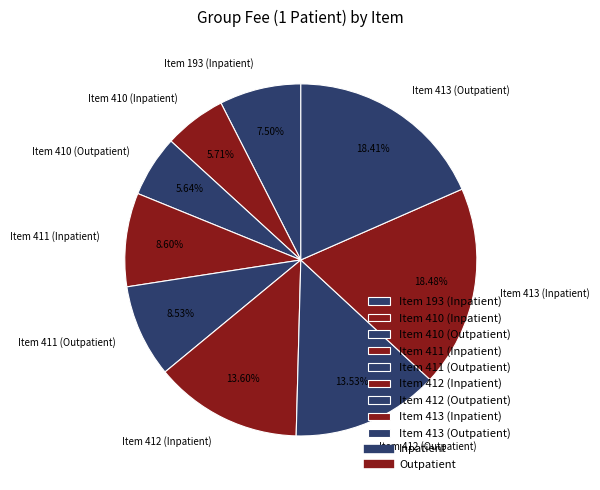

What is the ratio of the value at Item 412 (Outpatient) to the value at Item 413 (Outpatient)?

0.7